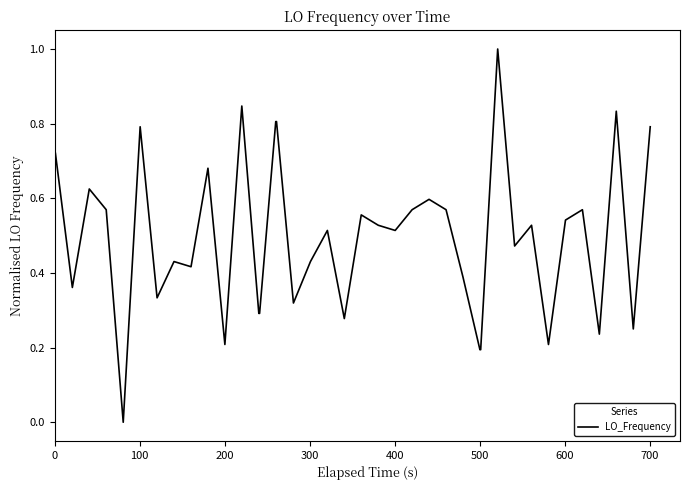

How many categories are shown in the chart?

40